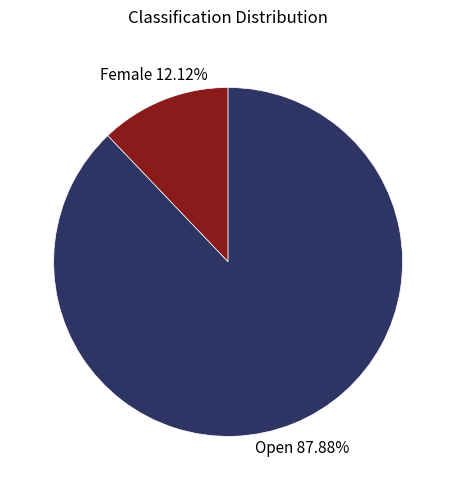

To the nearest percent, what is the difference between the largest and smallest slice percentages?

76%